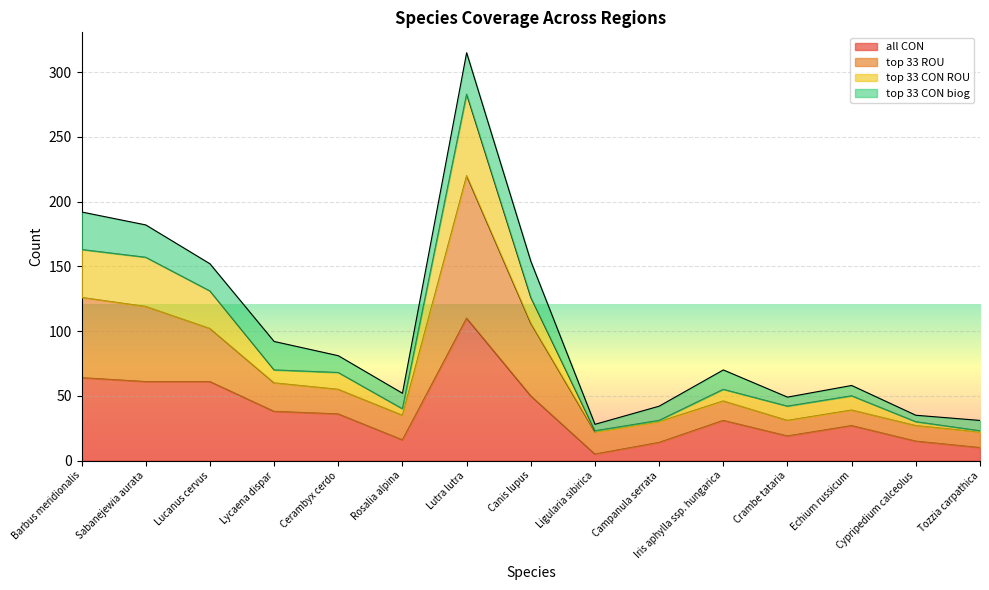

True or false: all CON has a value of 14 at Campanula serrata.

True